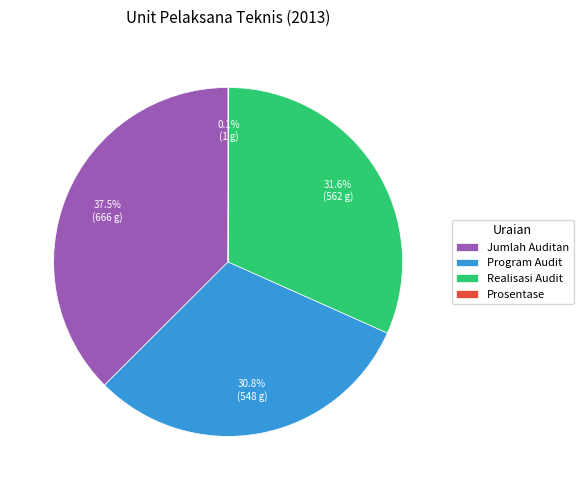

True or false: Realisasi Audit accounts for 32% of the total.

True